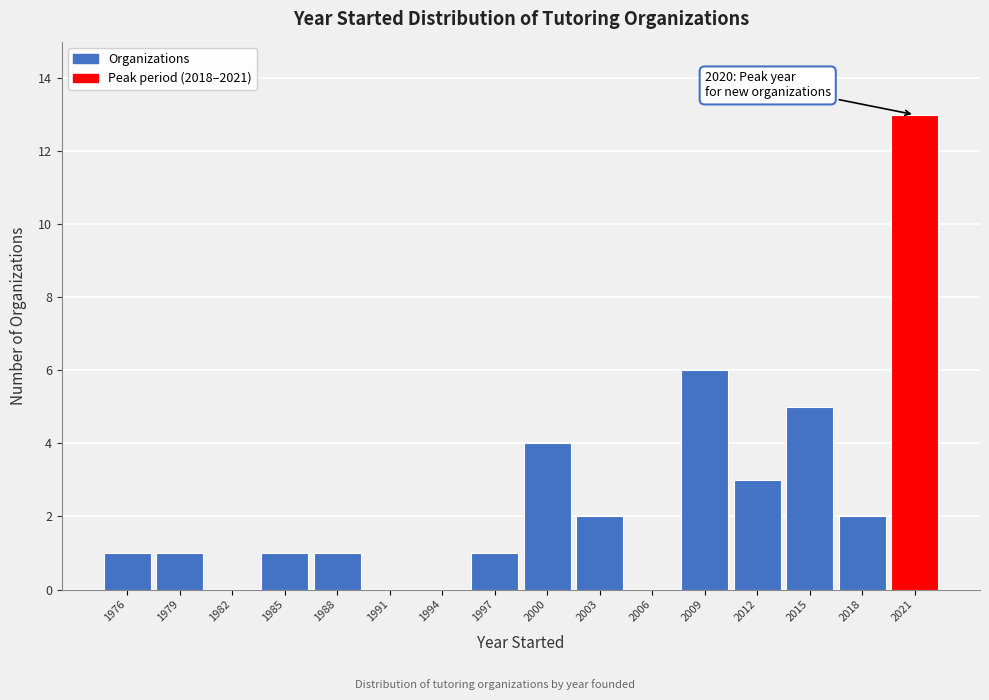

Which range on the x-axis has the tallest bar?

2020 to 2023